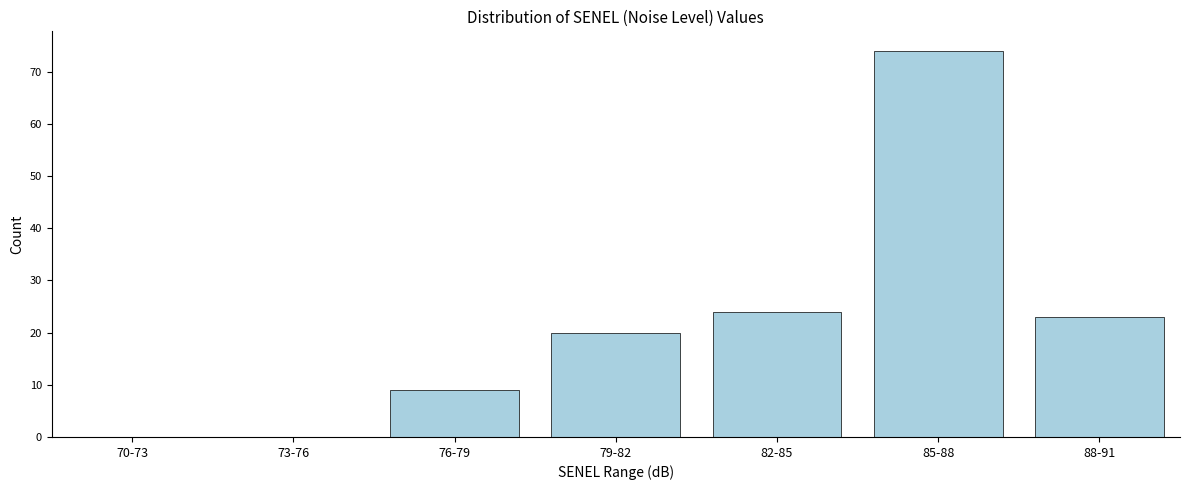

Reading left to right, transcribe all the data shown in this chart.

70-73=0	73-76=0	76-79=9	79-82=20	82-85=24	85-88=74	88-91=23